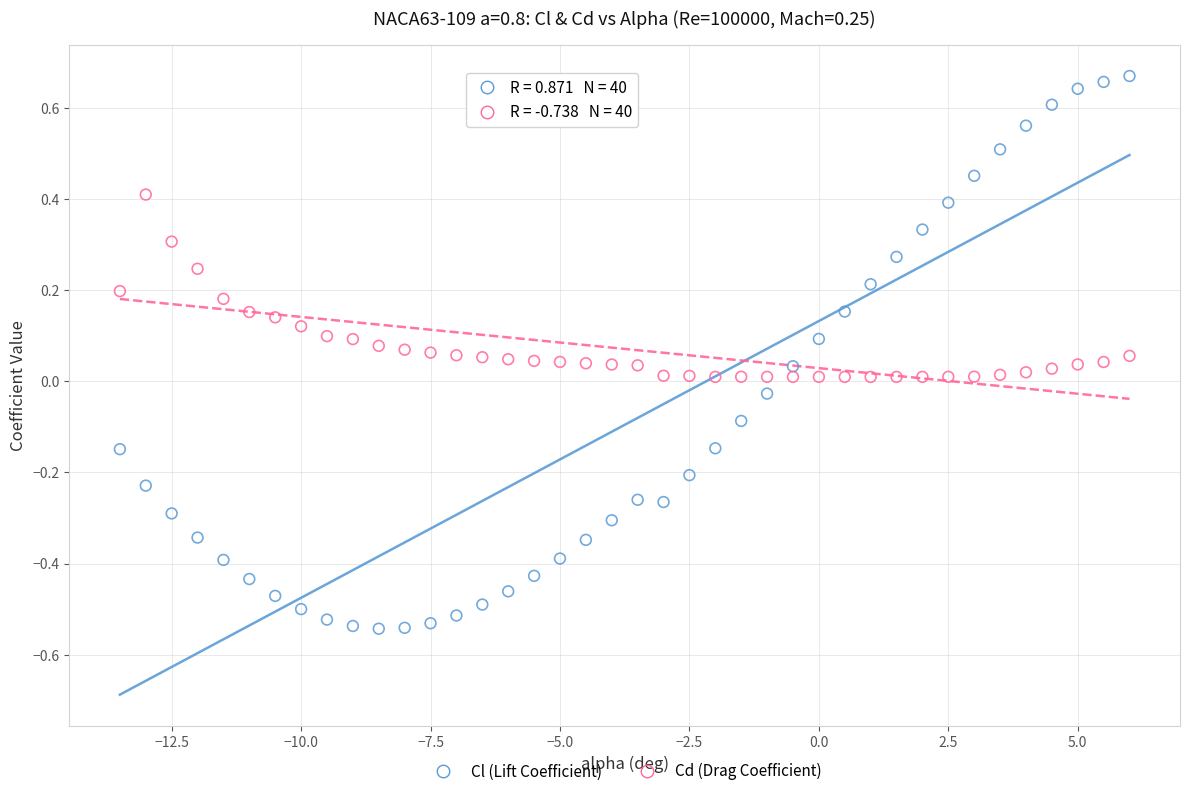

Across all data points, what is the range of X values (max minus min)?

19.5